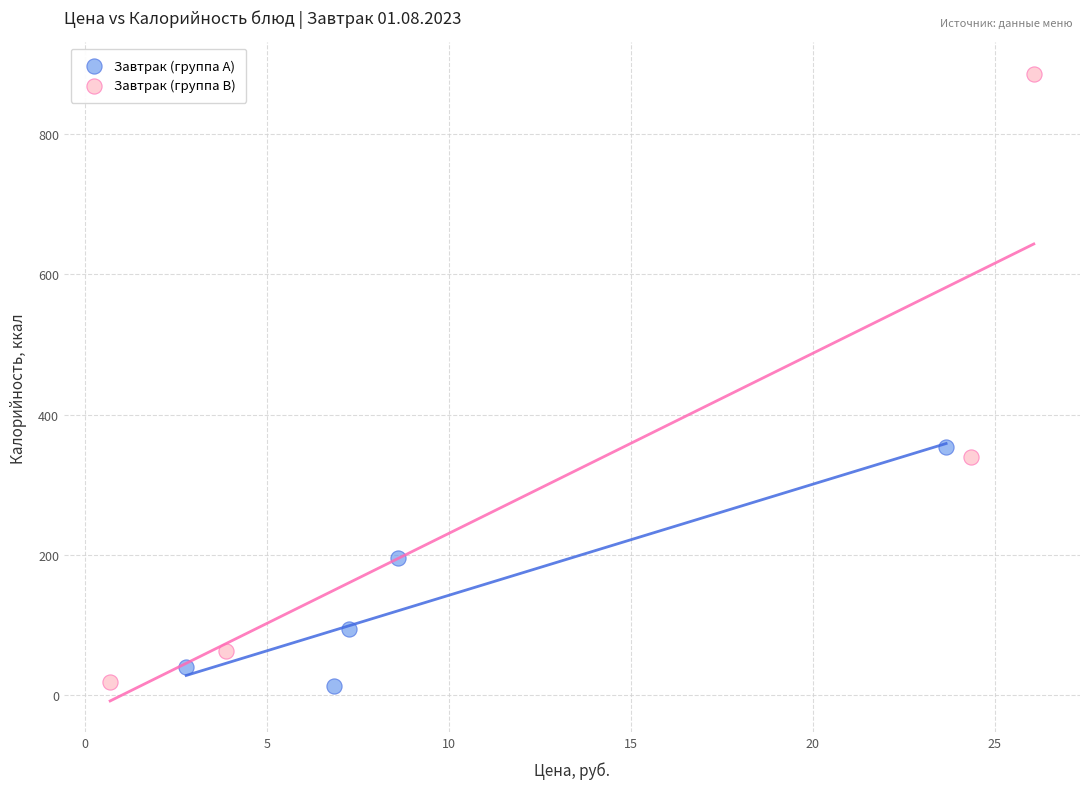

Which series contains the highest Y value?

Завтрак (группа B)